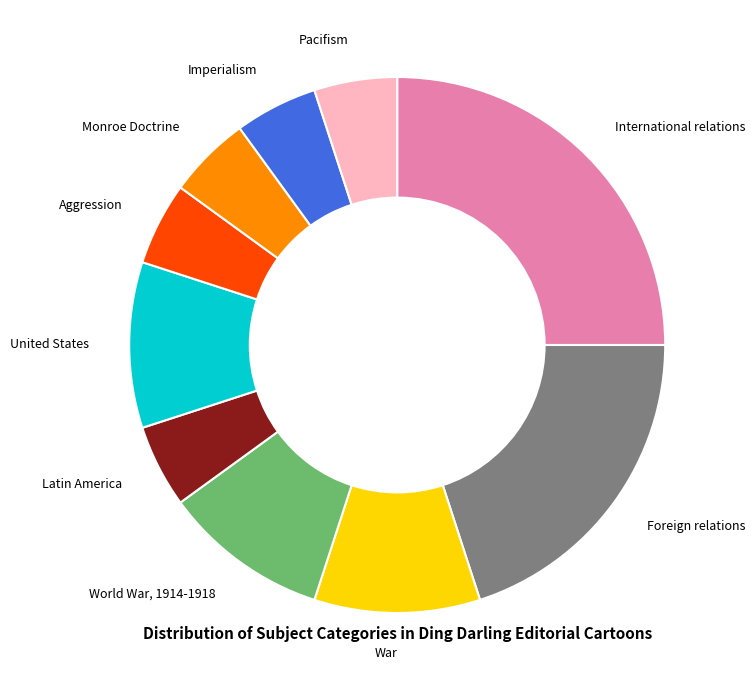

How many segments does this pie chart have?

10